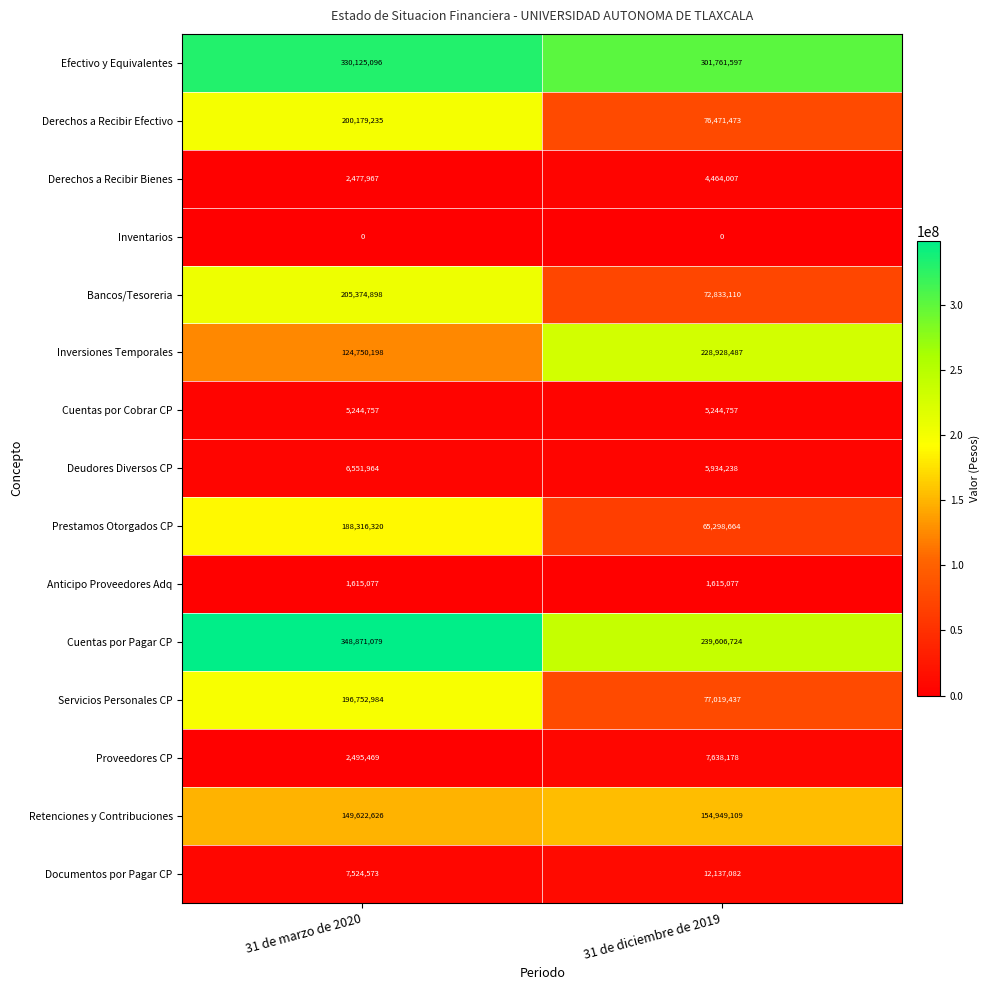

What is the difference between the Cuentas por Pagar CP values at 31 de diciembre de 2019 and 31 de marzo de 2020?

109264355